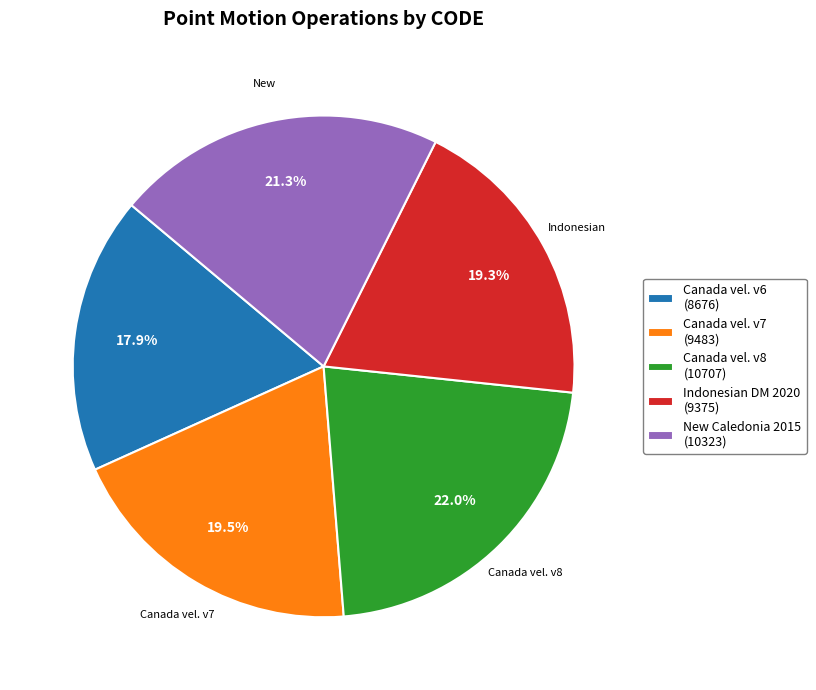

How many segments does this pie chart have?

5